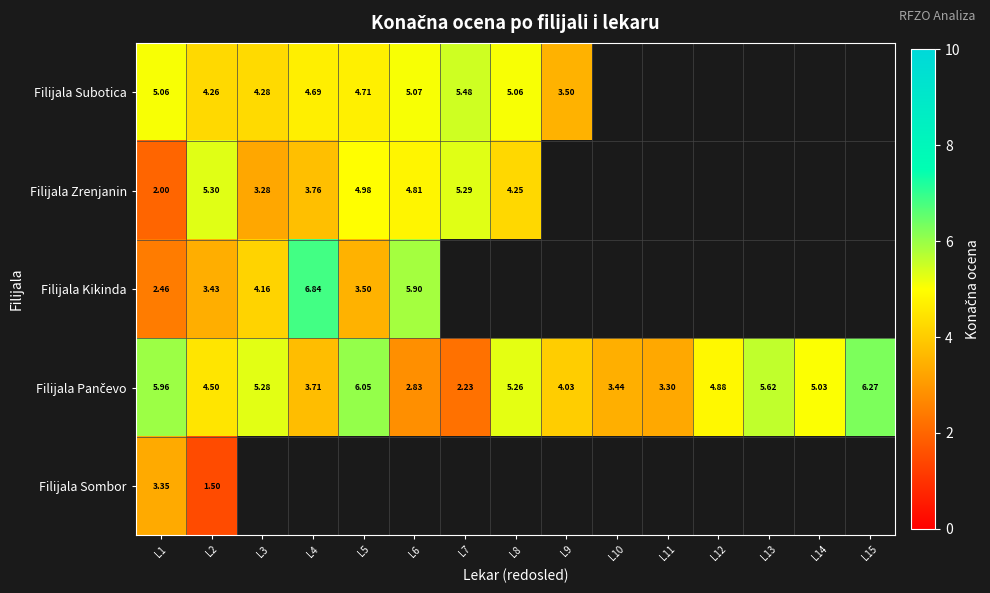

The Filijala Zrenjanin series shows 1.2 at L6. True or false?

False